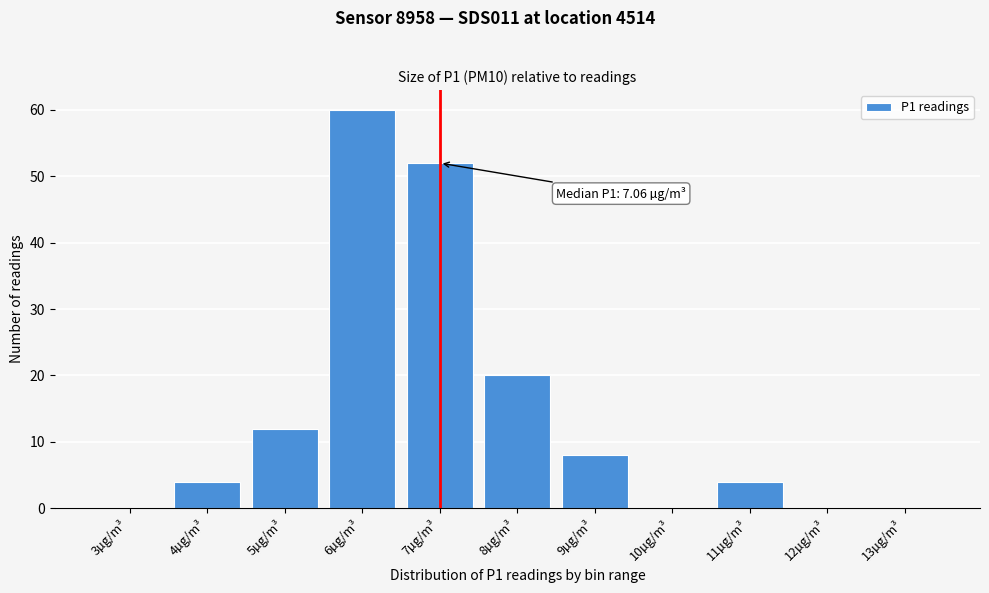

Reading left to right, list all the values displayed in this chart.

3µg/m³=0	4µg/m³=4	5µg/m³=12	6µg/m³=60	7µg/m³=52	8µg/m³=20	9µg/m³=8	10µg/m³=0	11µg/m³=4	12µg/m³=0	13µg/m³=0